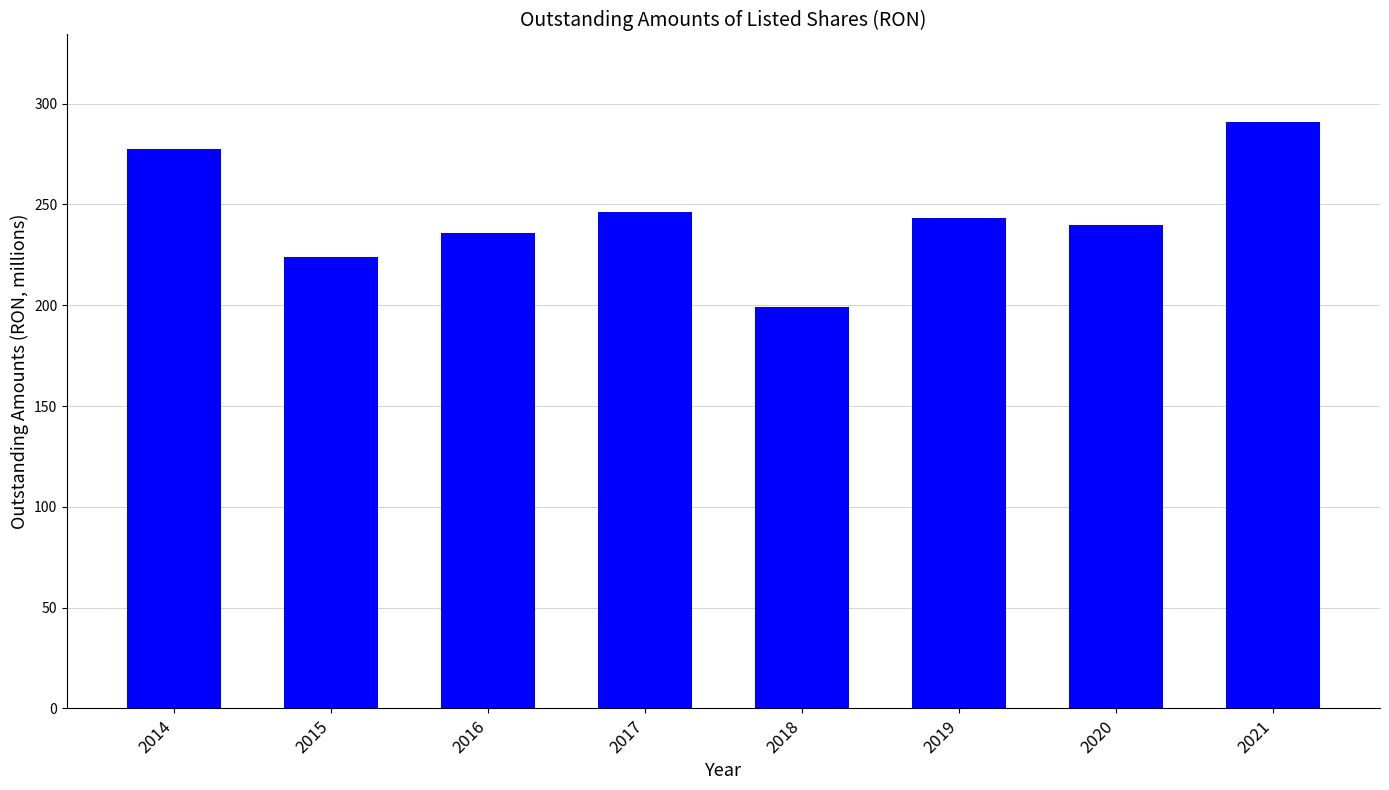

What is the difference between the values at 2016 and 2020?

4.0